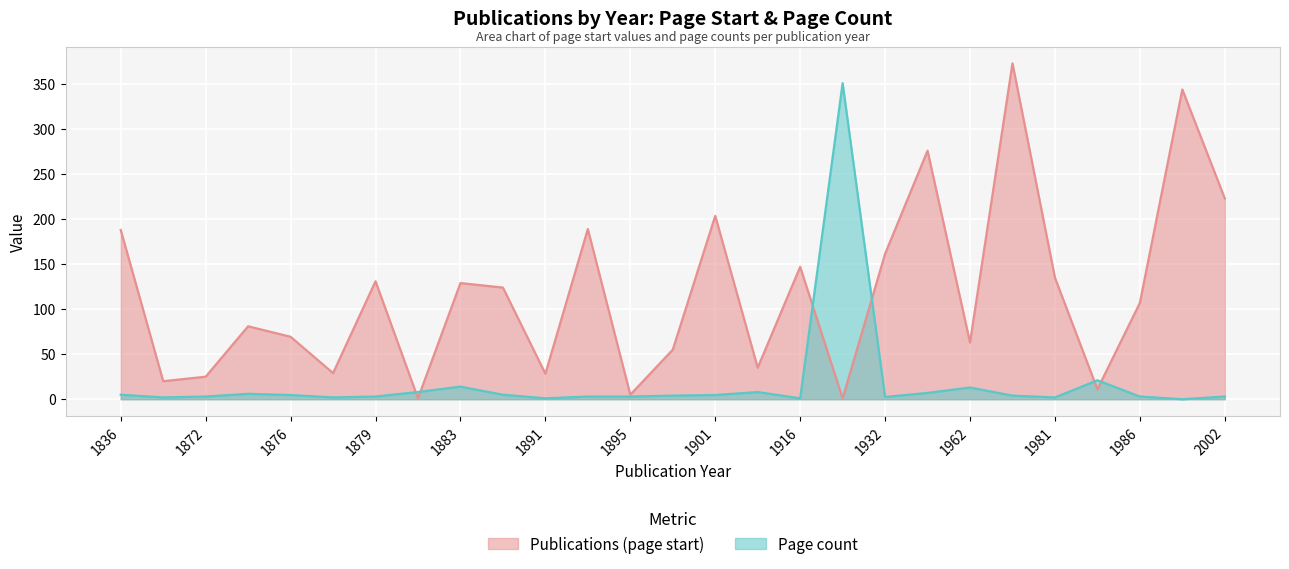

What is the difference between the maximum and minimum values in the Page count series?

351